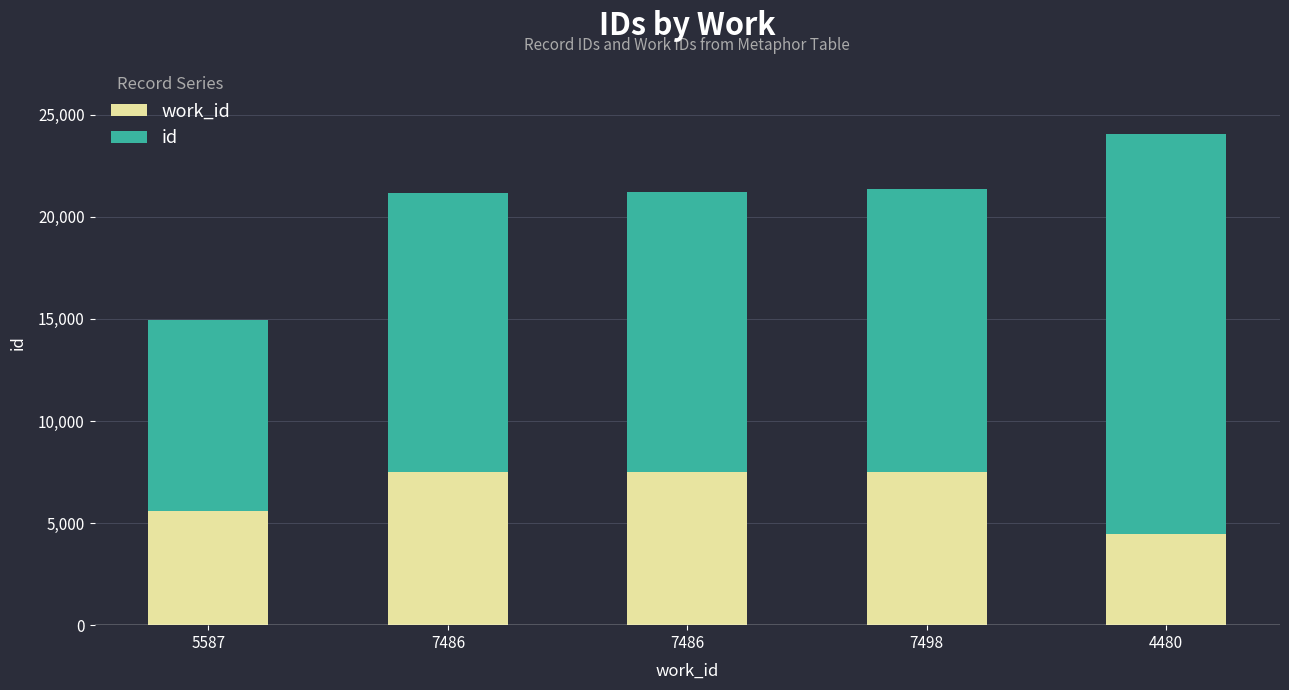

At 7486, list the series in order from smallest to largest.

work_id, id